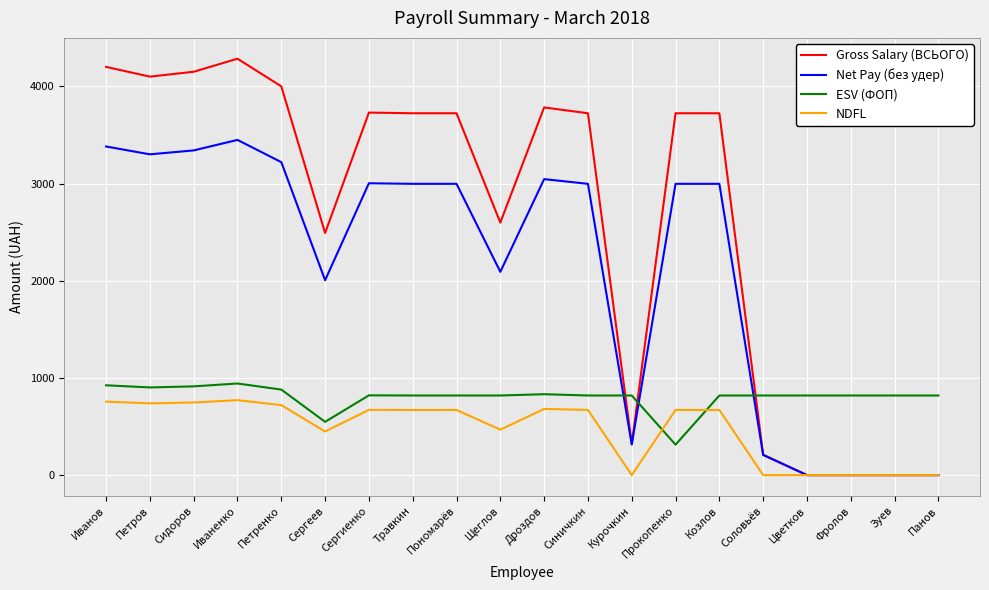

Between Иваненко and Соловьёв, which series saw the biggest shift?

Gross Salary (ВСЬОГО)